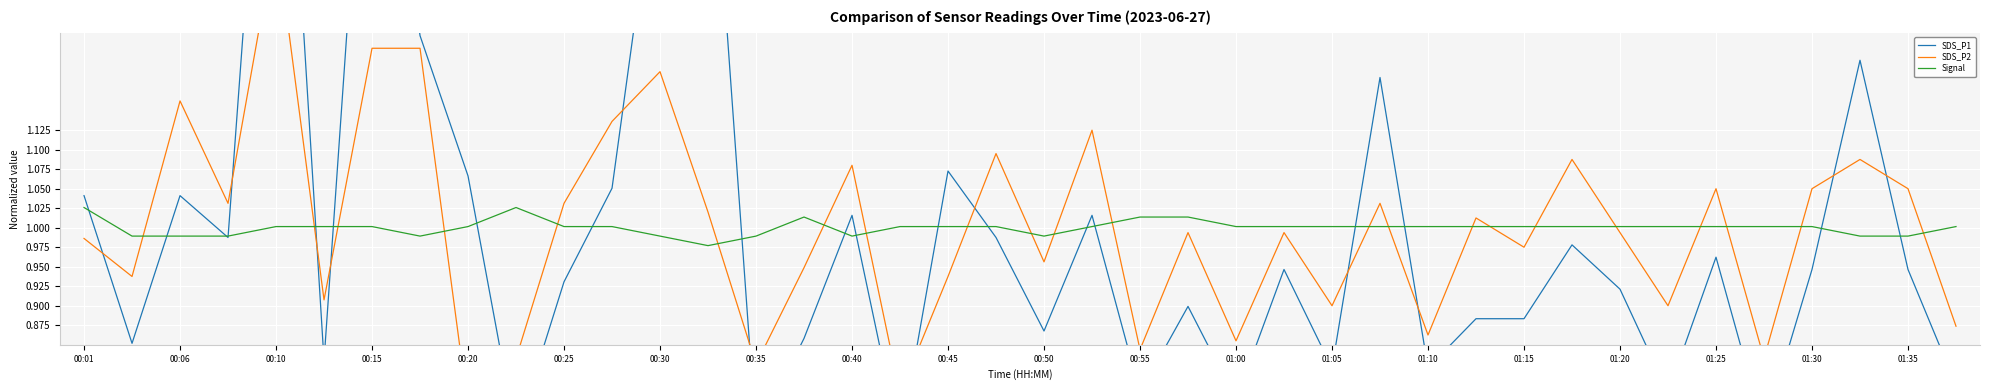

Rank the series by their maximum value, from highest to lowest.

SDS_P1, SDS_P2, Signal